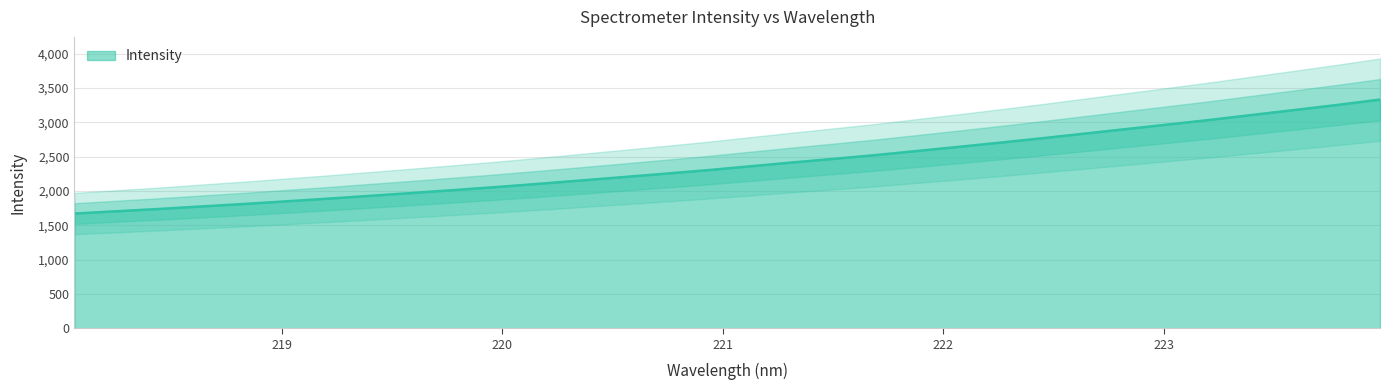

Between 222.0721 and 222.6447, which is larger?

222.6447